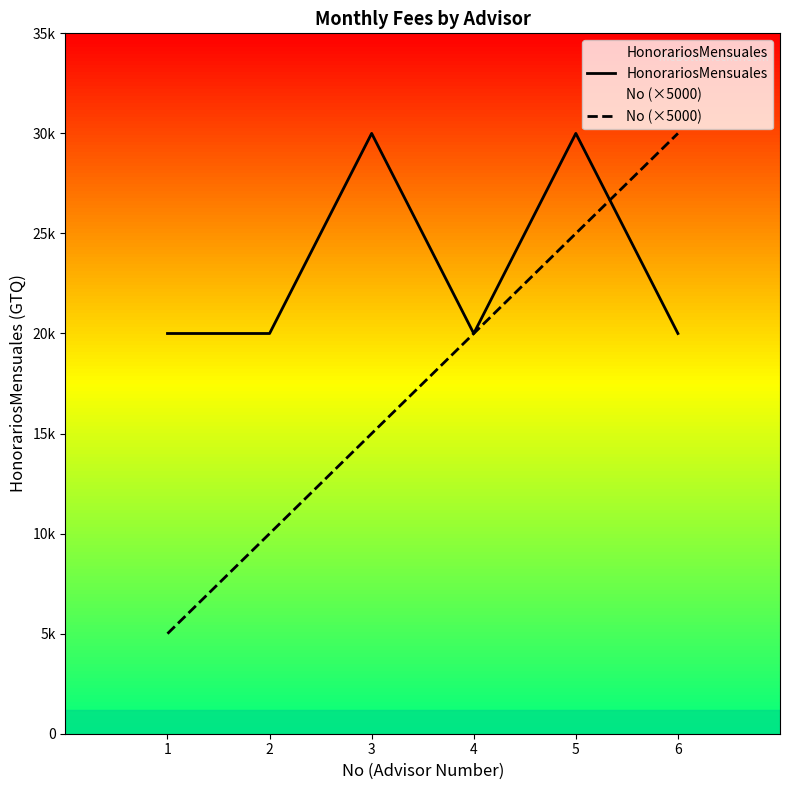

Which series has the largest total across all categories?

HonorariosMensuales